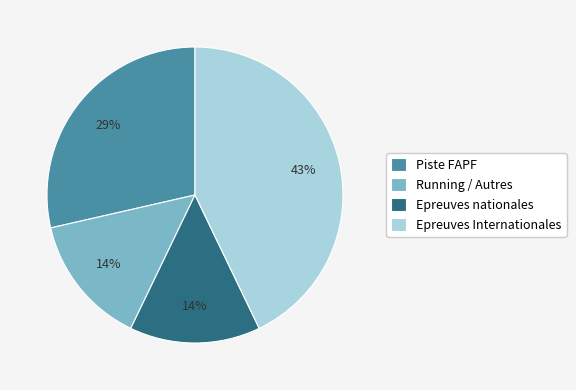

What percentage is the Running / Autres slice, to the nearest percent?

14%